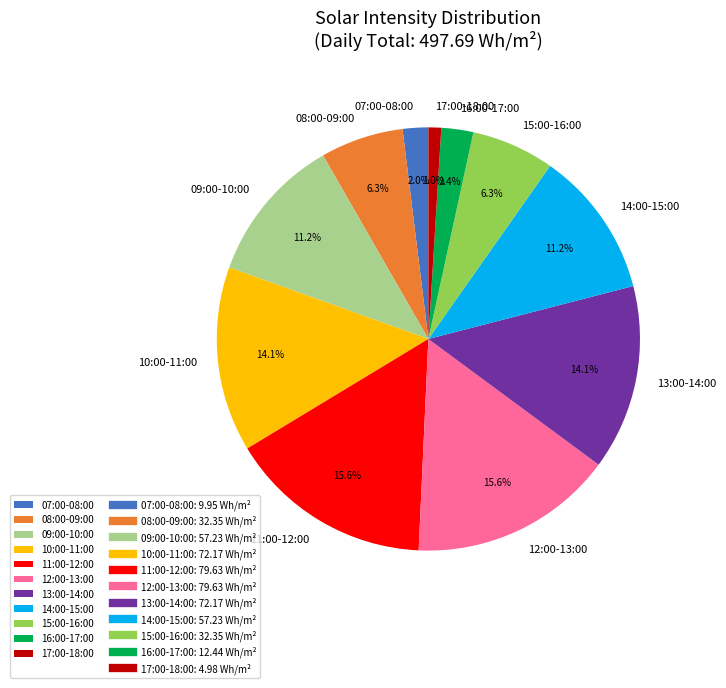

To the nearest percent, what is the difference between the largest and smallest slice percentages?

15%